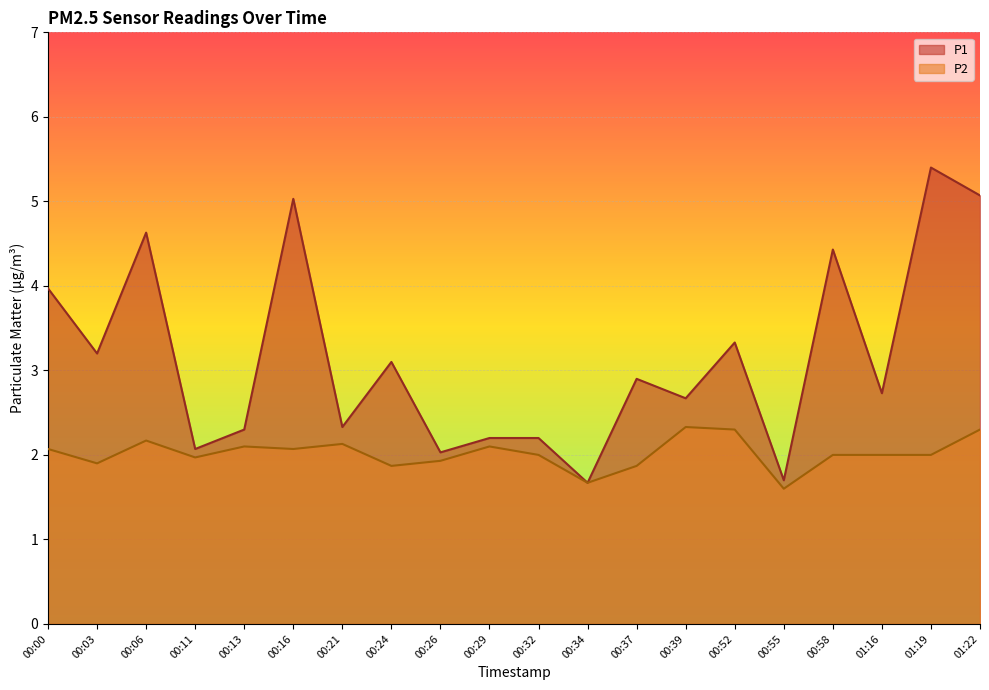

True or false: P1 has more than 1 interior local peaks.

True